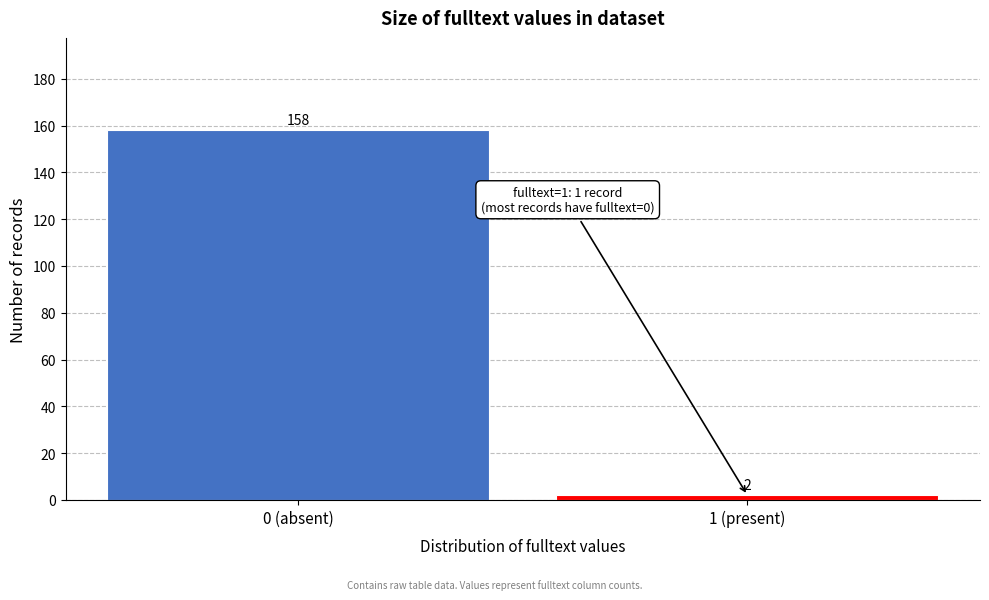

Reading right to left, transcribe all the data shown in this chart.

2	158